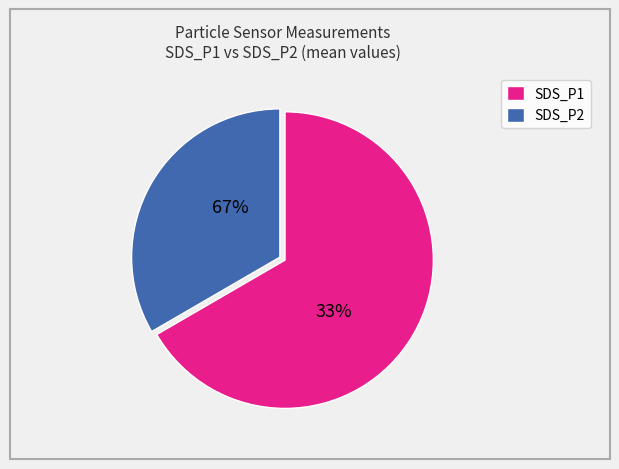

To the nearest percent, what is the combined percentage of SDS_P2 and SDS_P1?

100%